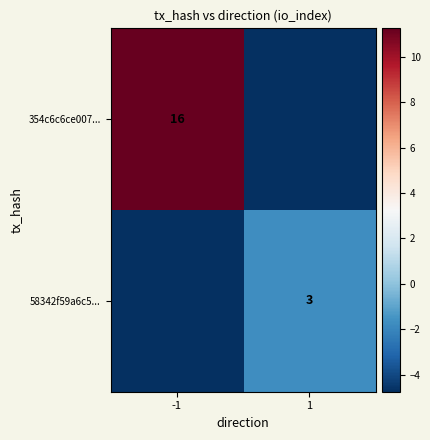

Which has a higher value, -1 or 1?

-1